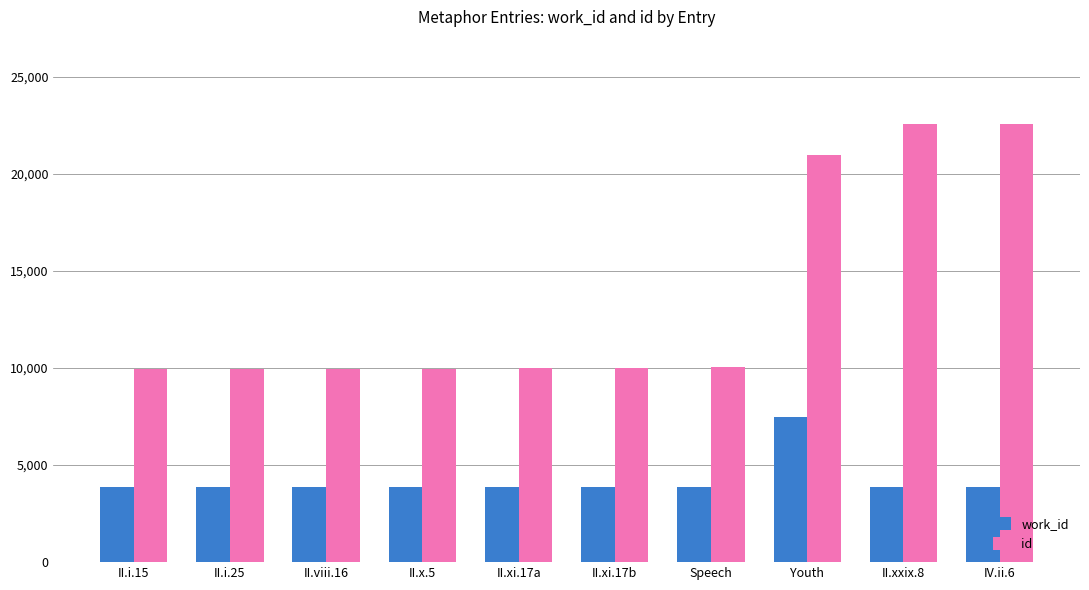

Is it true that work_id equals 5204 at II.x.5?

False